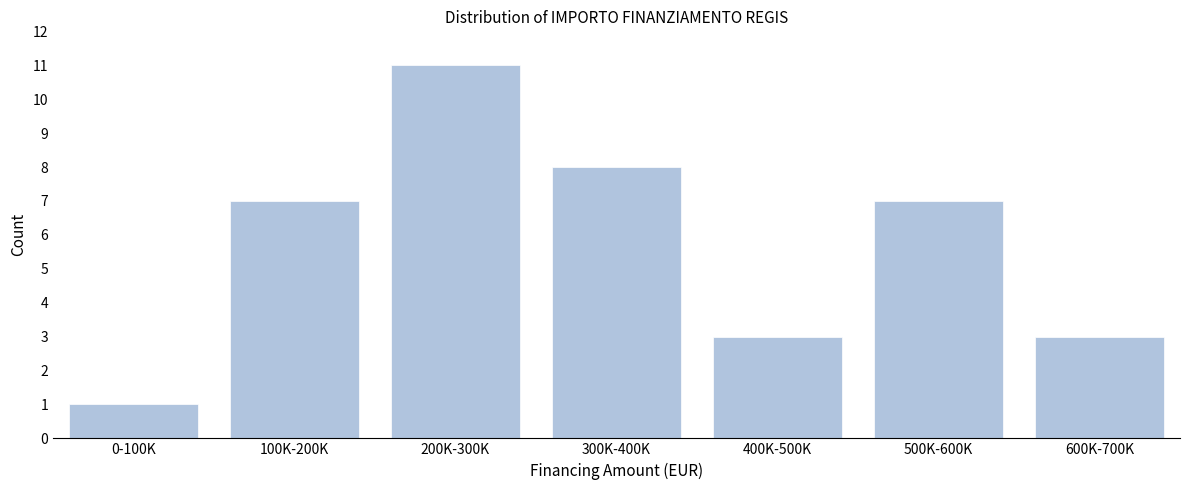

Reading left to right, extract all data points from this chart.

1	7	11	8	3	7	3